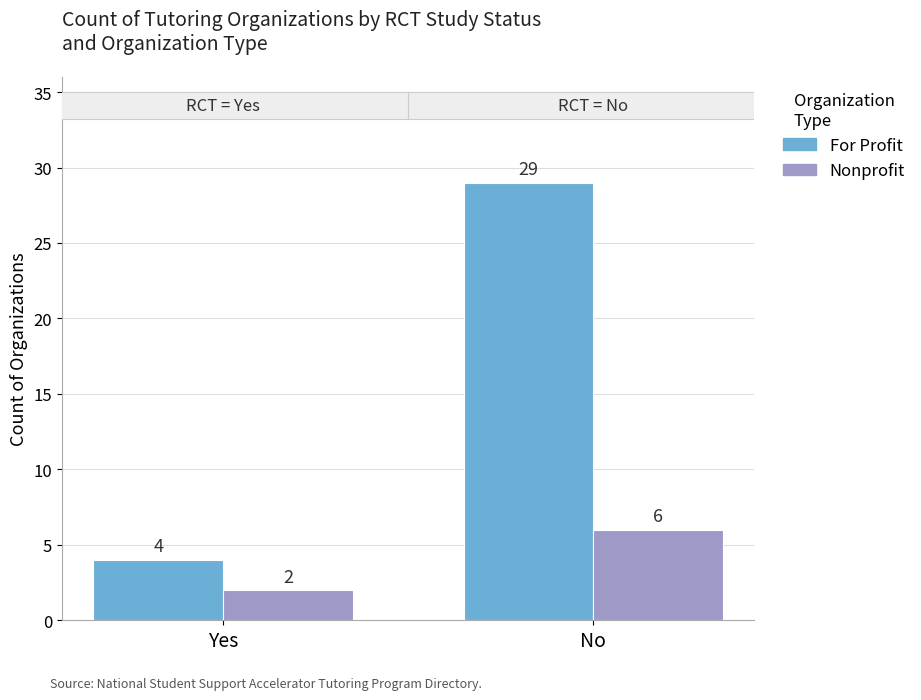

What is the label of the 2nd bar from the left?

No